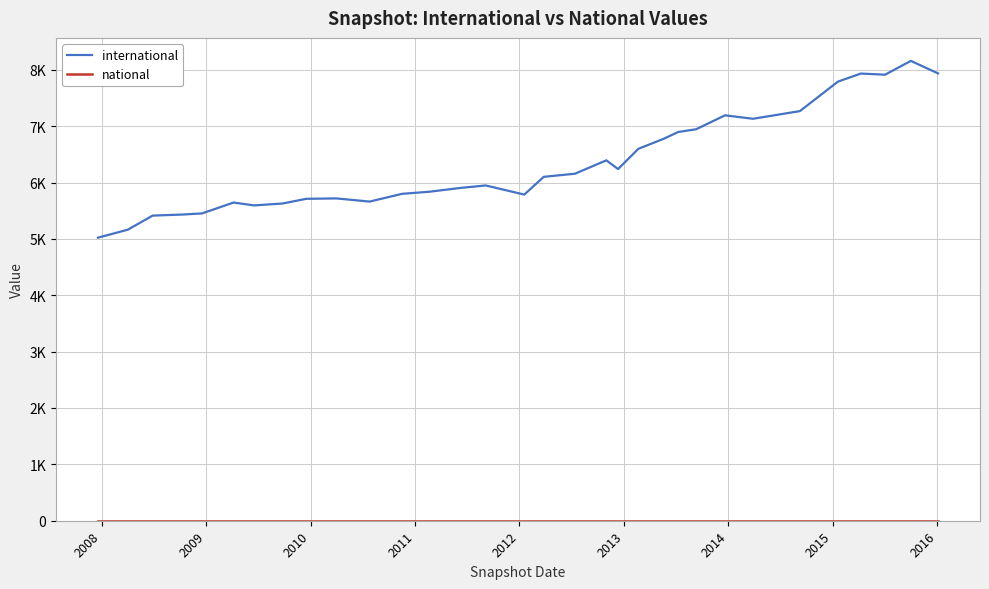

Does the chart display data point markers on the line(s)?

No